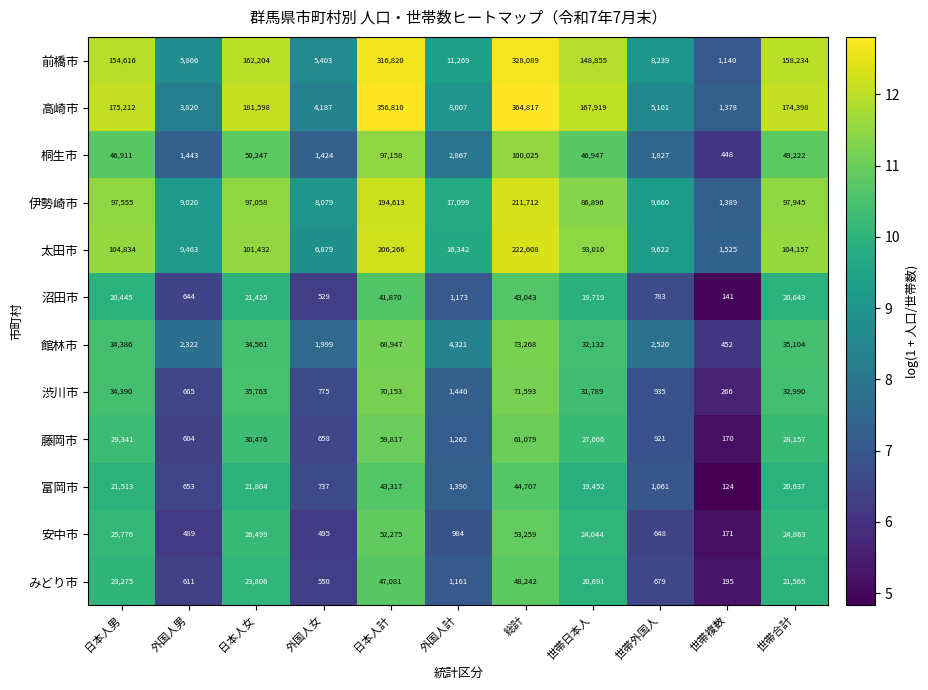

The 桐生市 series shows 1034 at 世帯外国人. True or false?

False